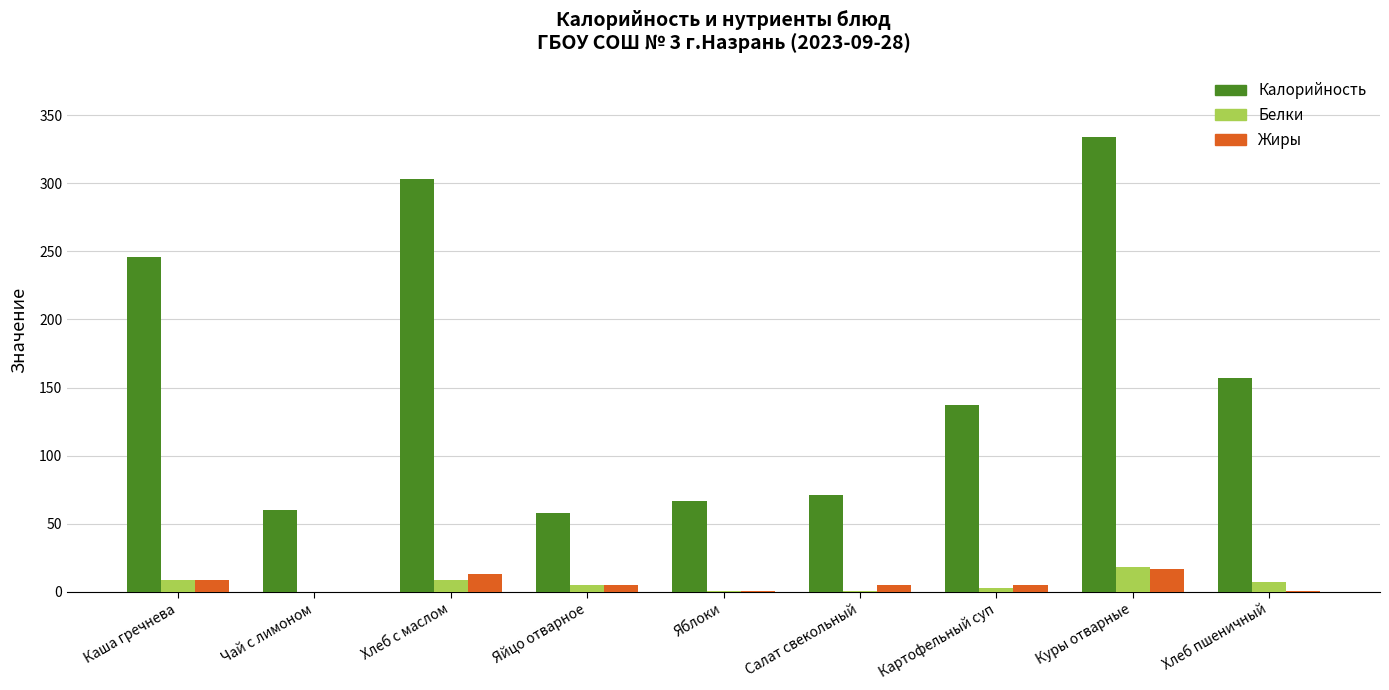

What is the sum of the Белки values at Яйцо отварное and Салат свекольный?

6